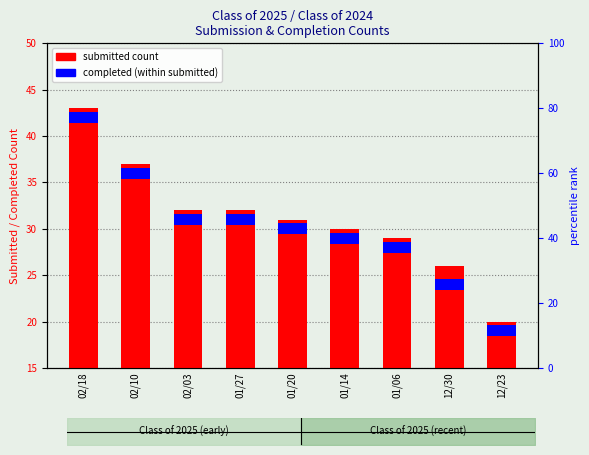

What is the total value across all series at 01/06?

58.2